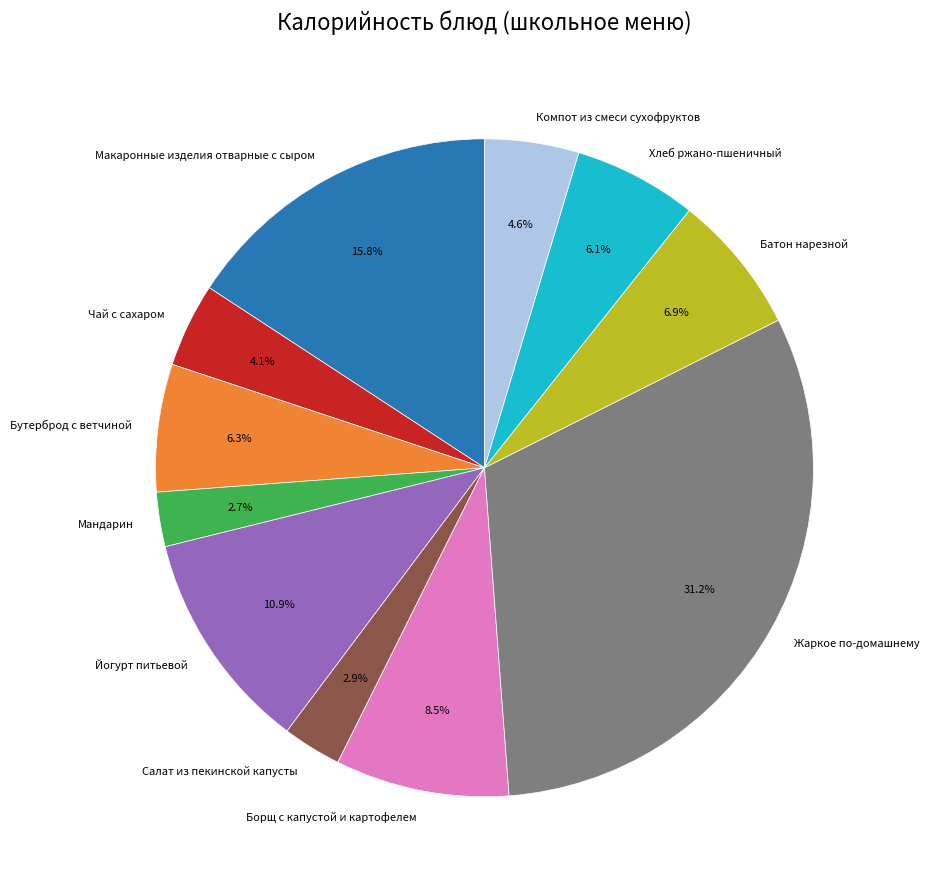

To the nearest percent, what is the difference between the Компот из смеси сухофруктов and Батон нарезной slice percentages?

2%